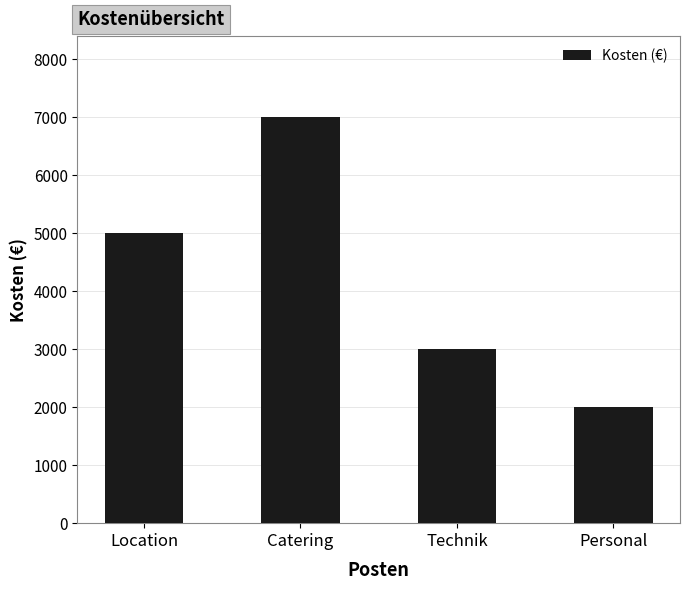

Reading left to right, extract all data points from this chart.

5000	7000	3000	2000